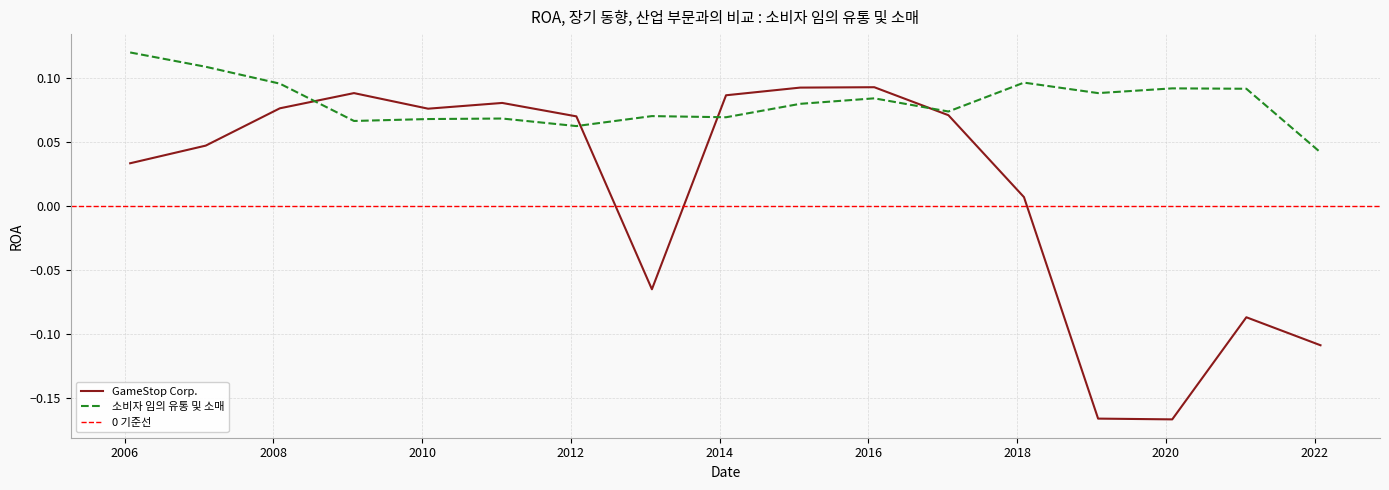

How many data points does each series have?

17